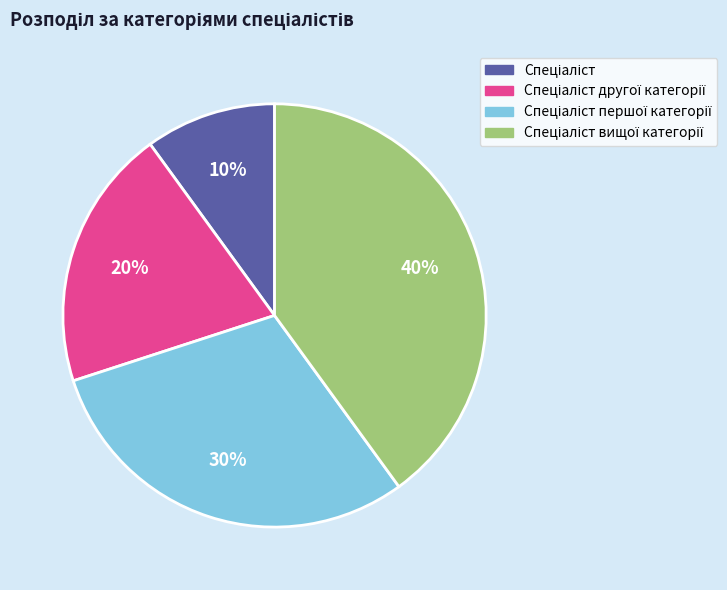

To the nearest percent, what is the average slice percentage?

25%